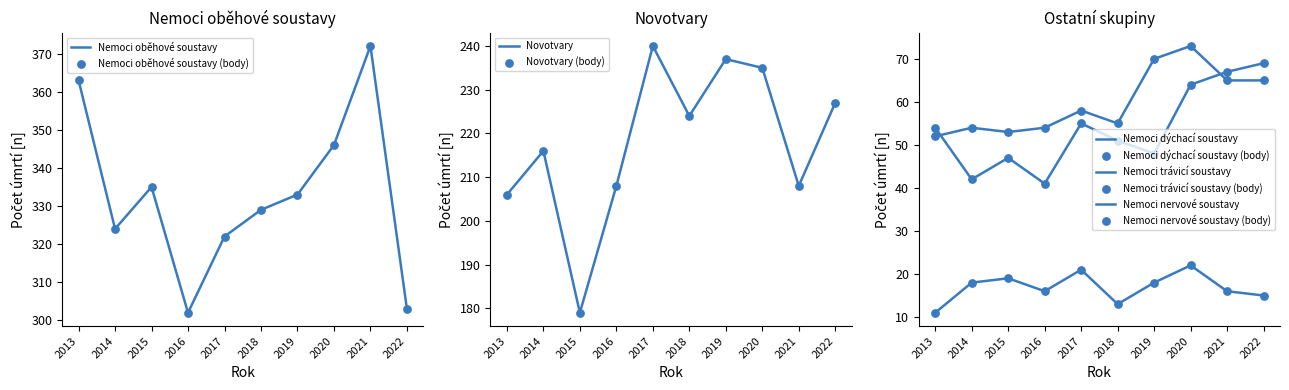

Which series has the widest spread of Y values?

Nemoci oběhové soustavy